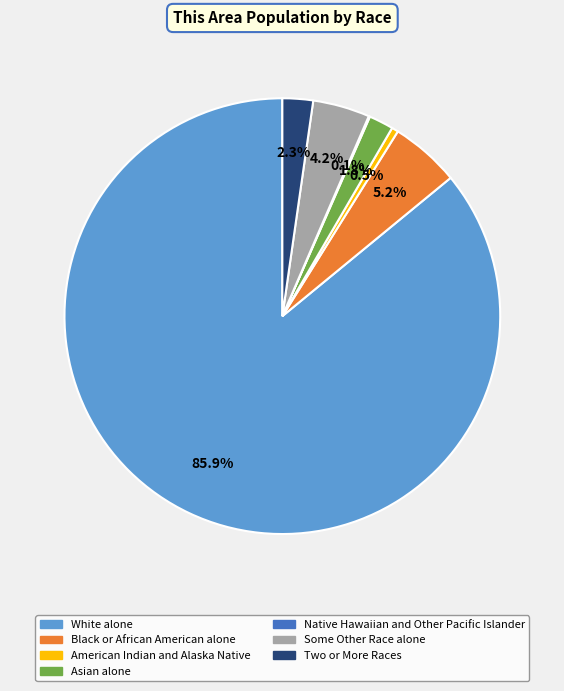

Does any single category account for the majority?

Yes